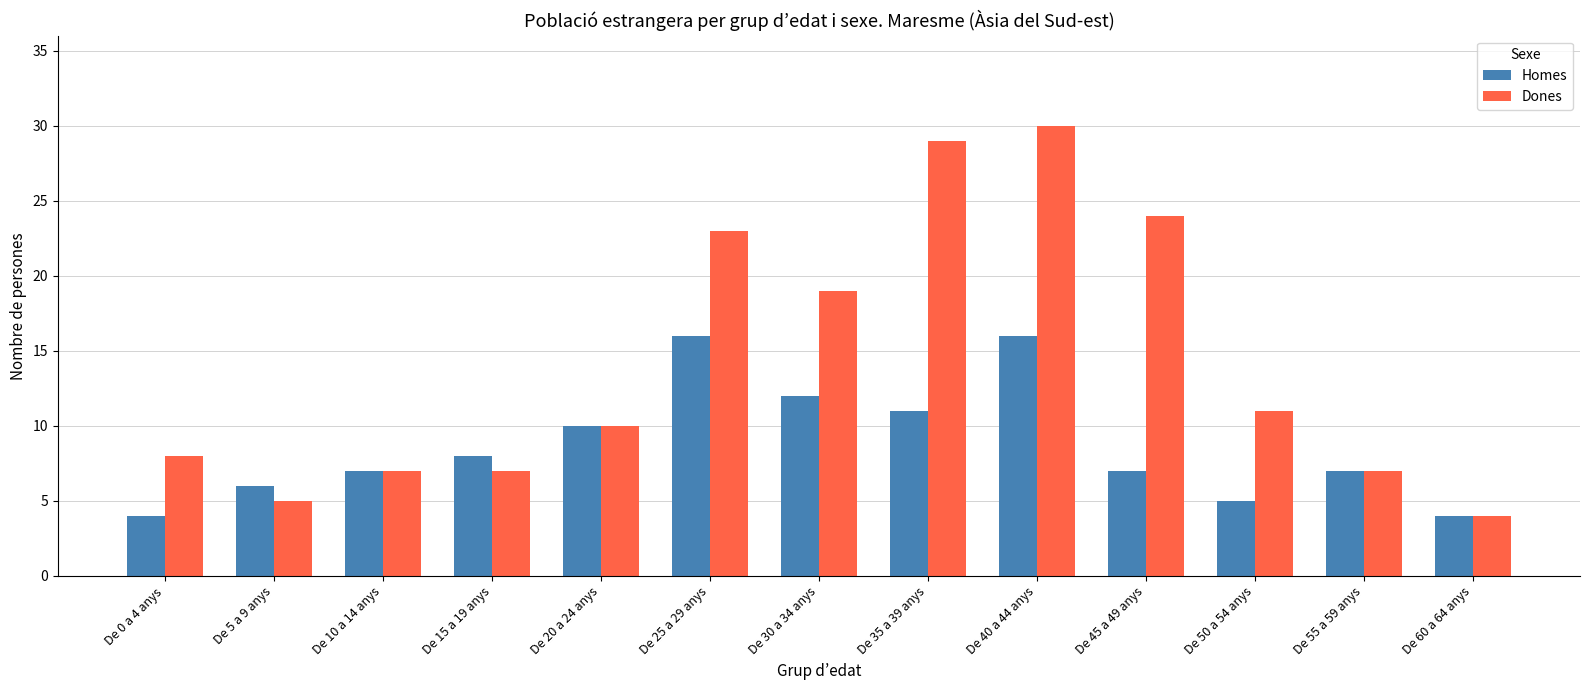

Reading left to right, list all the values displayed in this chart.

Homes: De 0 a 4 anys=4	De 5 a 9 anys=6	De 10 a 14 anys=7	De 15 a 19 anys=8	De 20 a 24 anys=10	De 25 a 29 anys=16	De 30 a 34 anys=12	De 35 a 39 anys=11	De 40 a 44 anys=16	De 45 a 49 anys=7	De 50 a 54 anys=5	De 55 a 59 anys=7	De 60 a 64 anys=4
Dones: De 0 a 4 anys=8	De 5 a 9 anys=5	De 10 a 14 anys=7	De 15 a 19 anys=7	De 20 a 24 anys=10	De 25 a 29 anys=23	De 30 a 34 anys=19	De 35 a 39 anys=29	De 40 a 44 anys=30	De 45 a 49 anys=24	De 50 a 54 anys=11	De 55 a 59 anys=7	De 60 a 64 anys=4